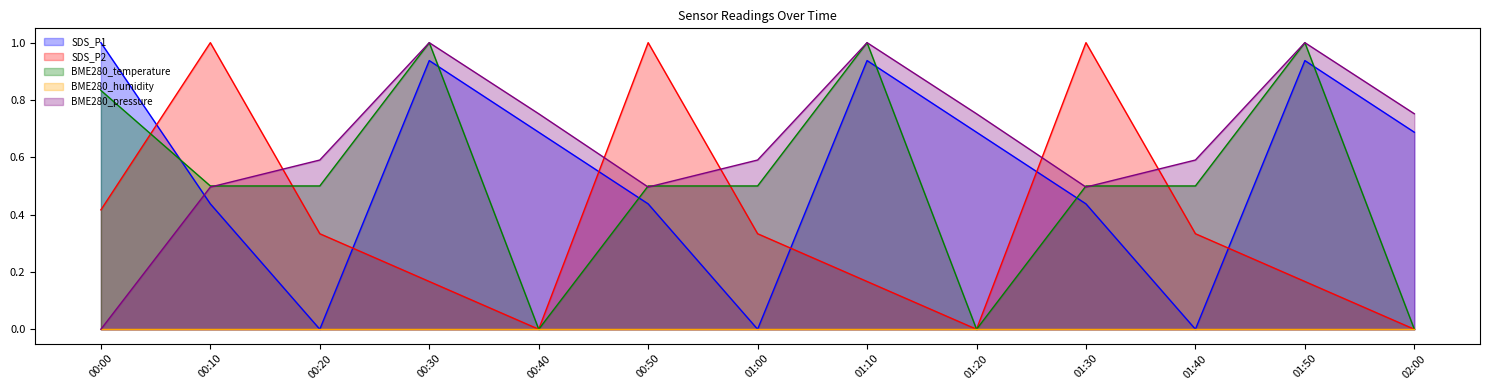

Where do BME280_temperature and BME280_pressure first cross each other?

00:10 and 00:20